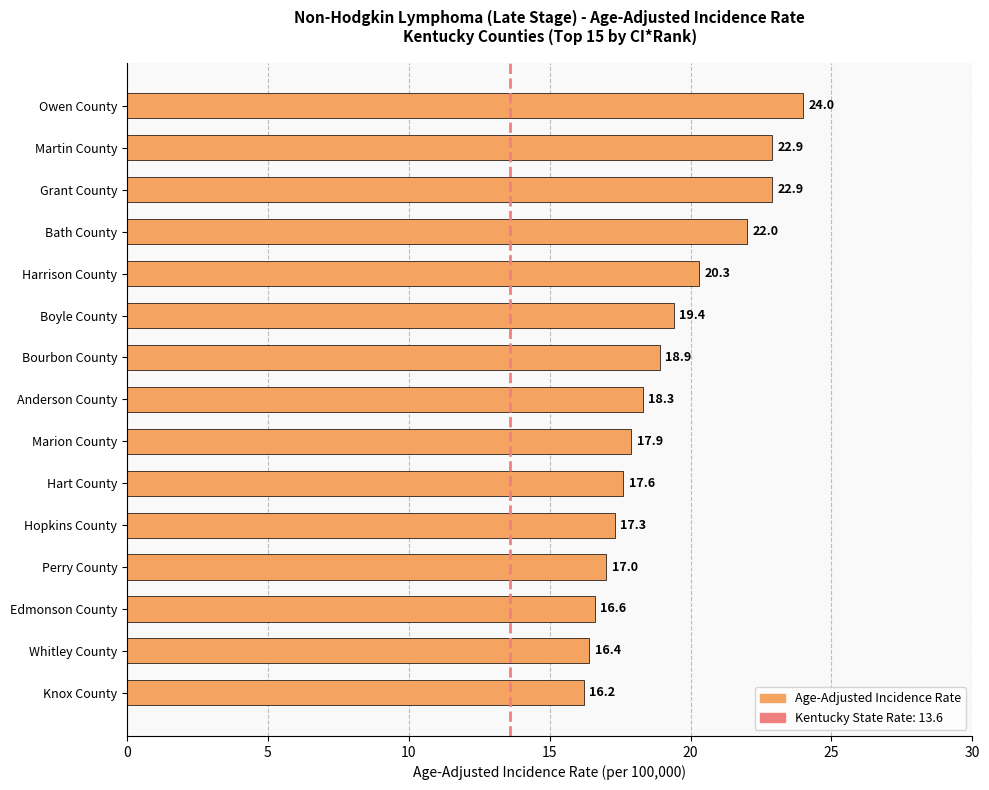

What is the difference between the maximum and minimum values?

7.8